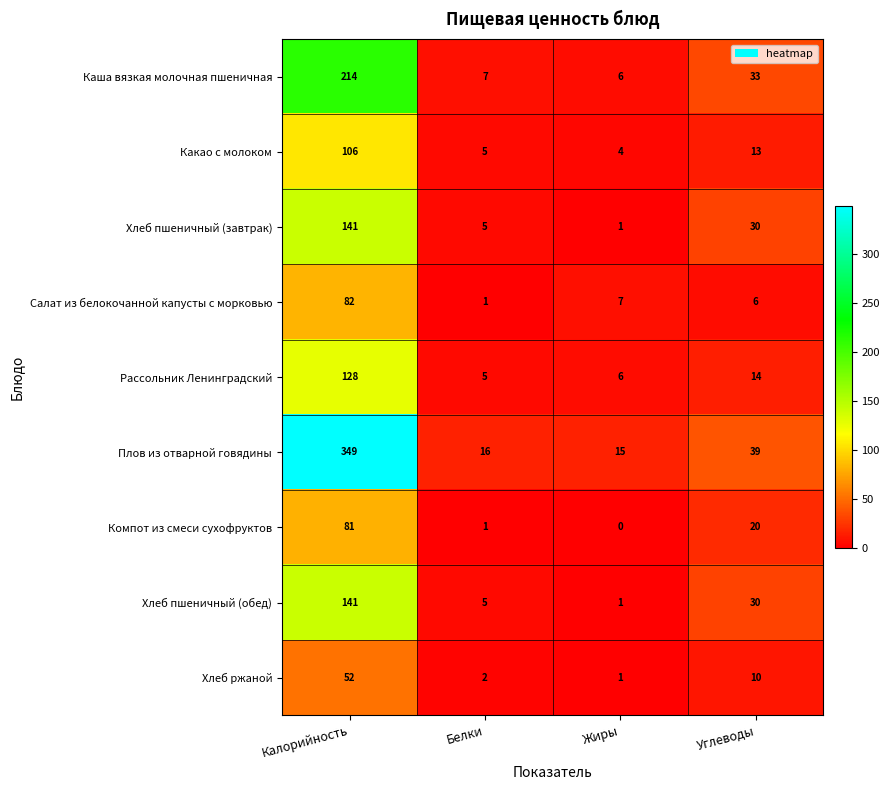

What is the difference between the Салат из белокочанной капусты с морковью values at Калорийность and Белки?

81